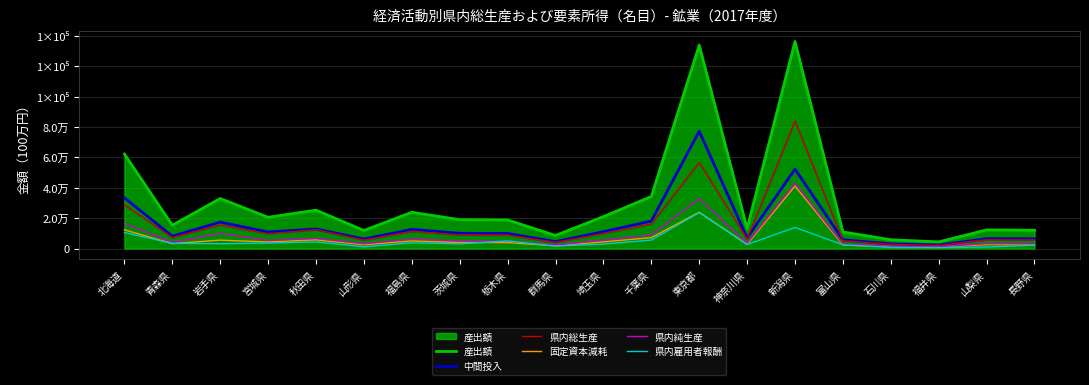

What is the value of the 県内総生産 point at the 20th from the left?

5688